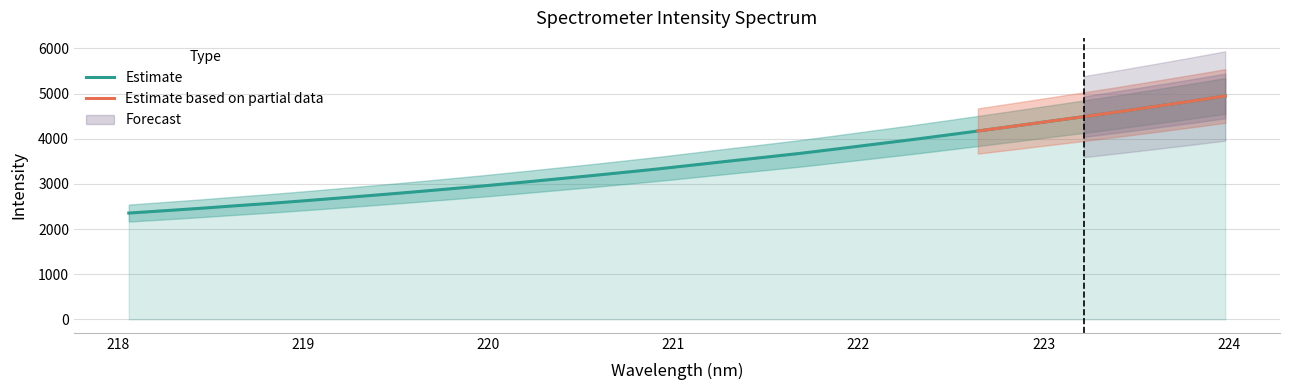

What is the difference between the values at 222.8355 and 223.7895?

551.4